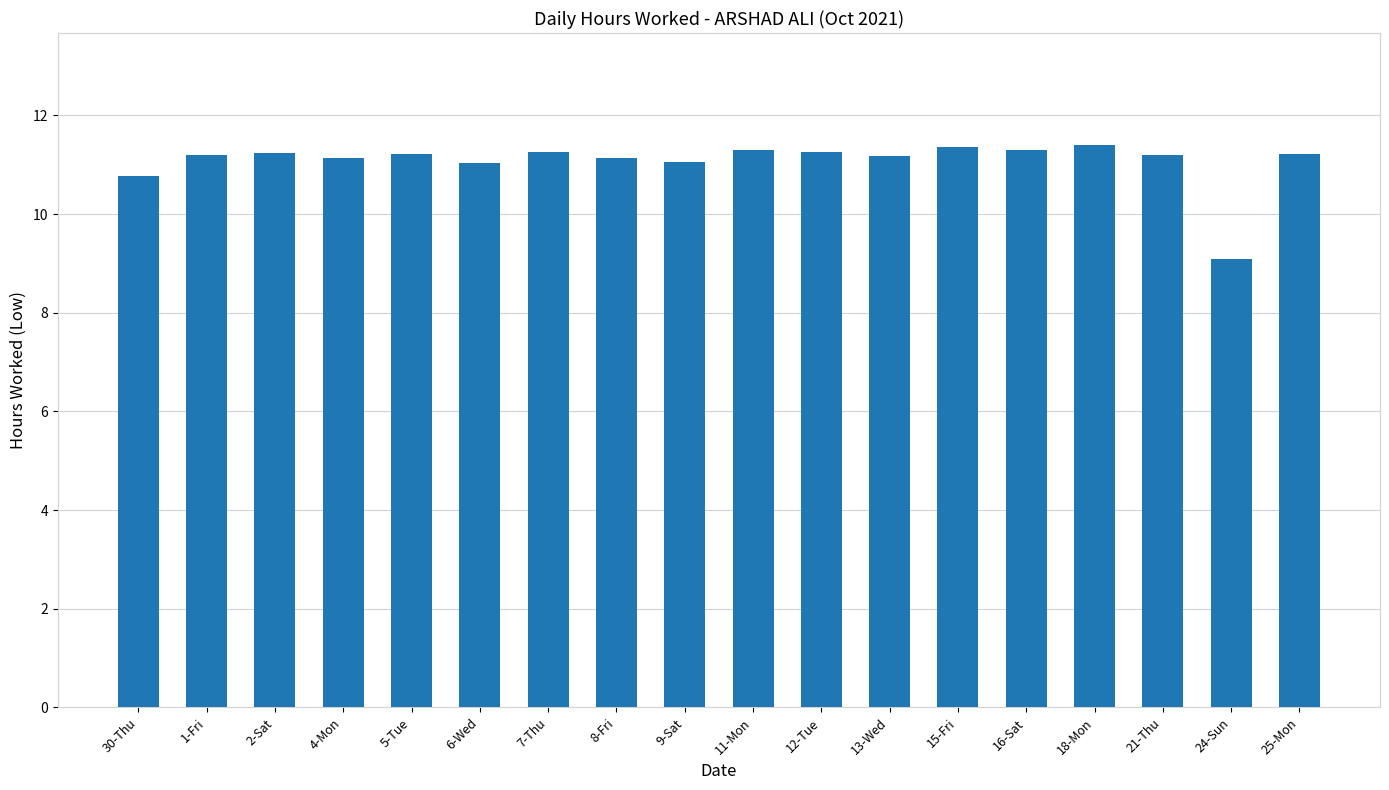

How many bars are there in total?

18